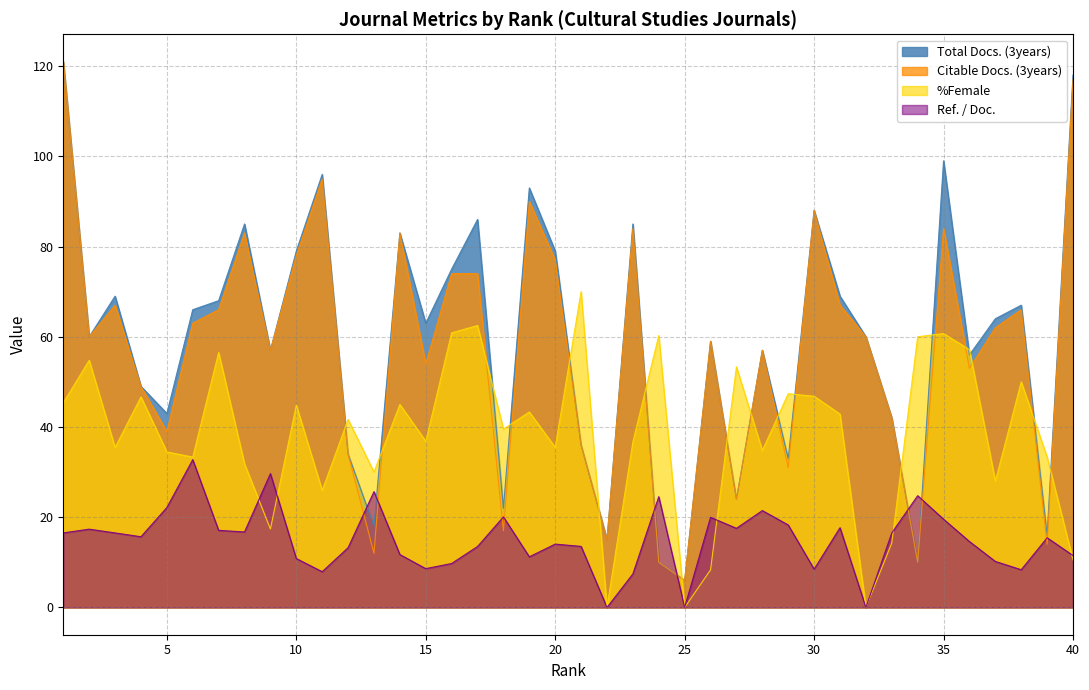

What is the sum of the %Female values at 40 and 32?

10.5